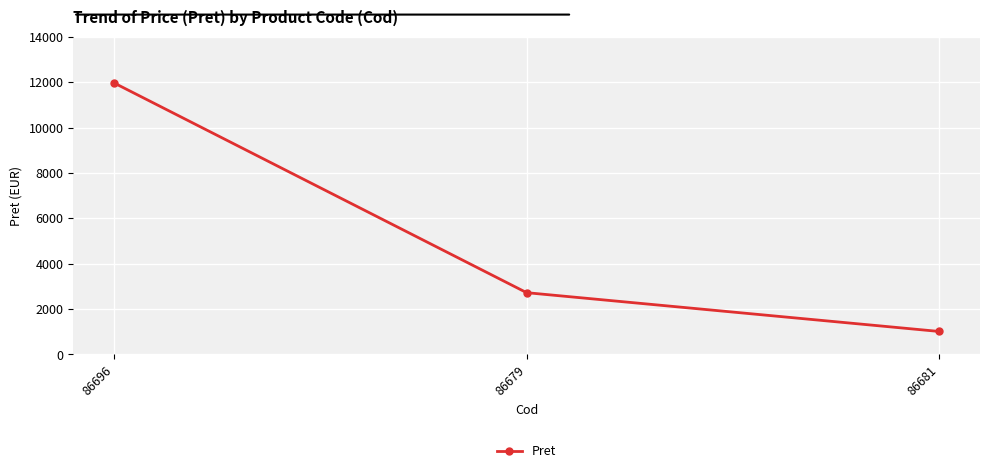

Is this an area chart (filled region under the line)?

No